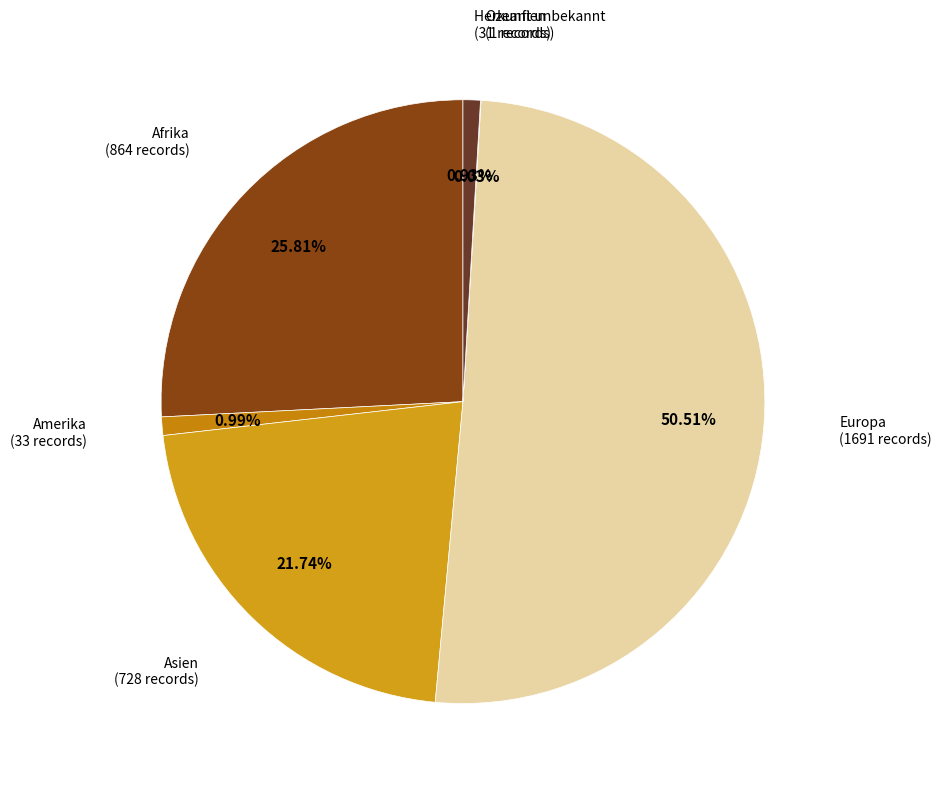

What percentage is the Amerika slice, to the nearest percent?

1%